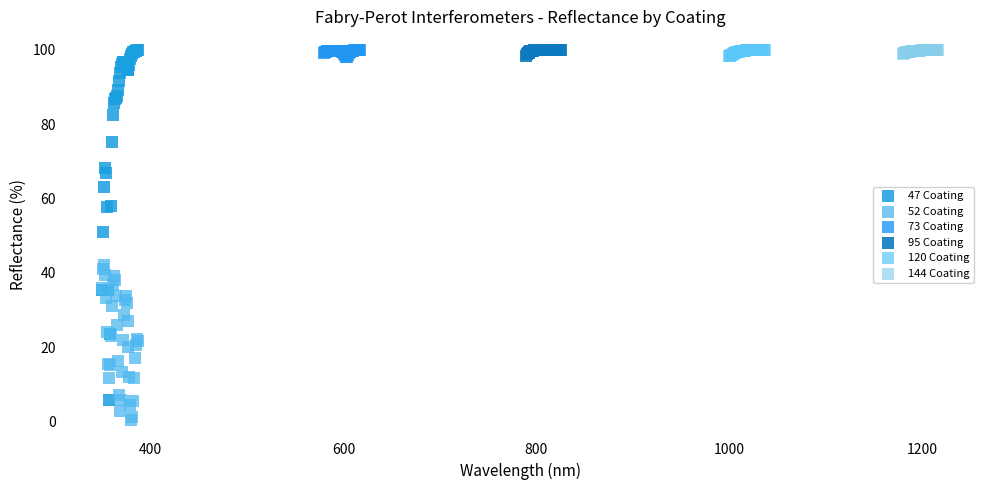

What are all the series names shown in the legend?

47 Coating, 52 Coating, 73 Coating, 95 Coating, 120 Coating, 144 Coating